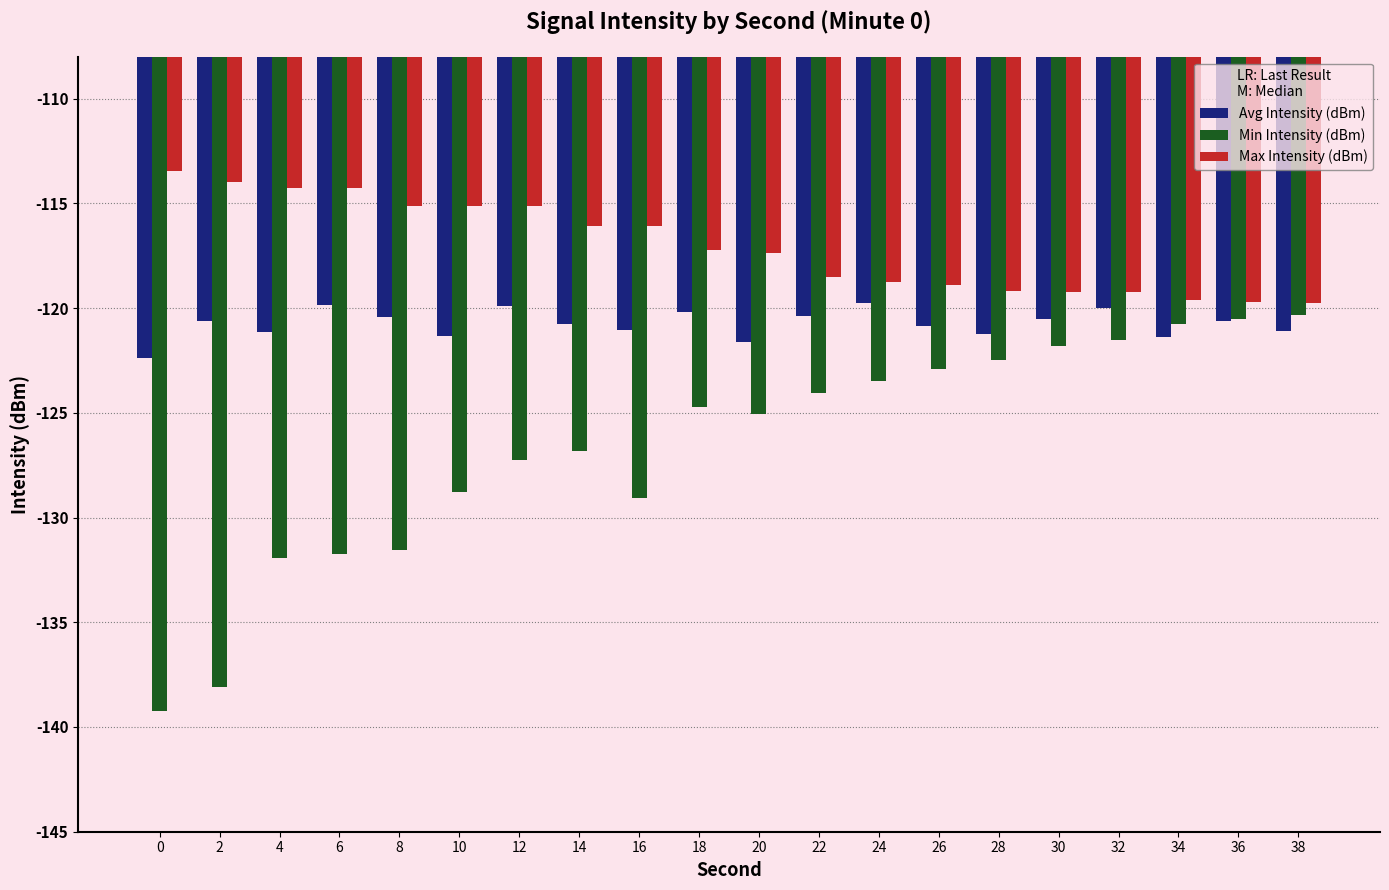

How many groups of bars are there?

20